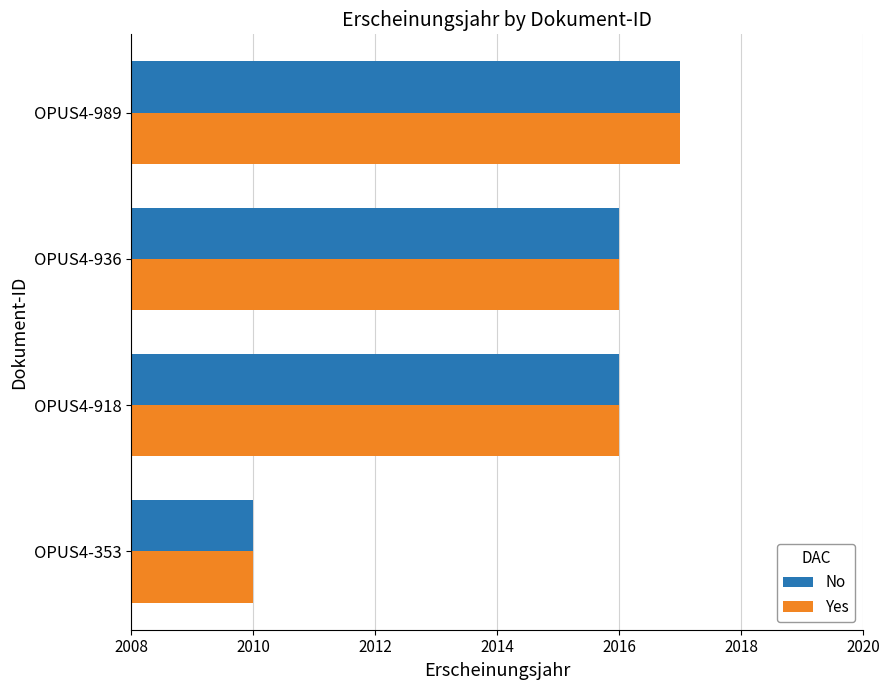

What is the total value across all series at OPUS4-989?

4034